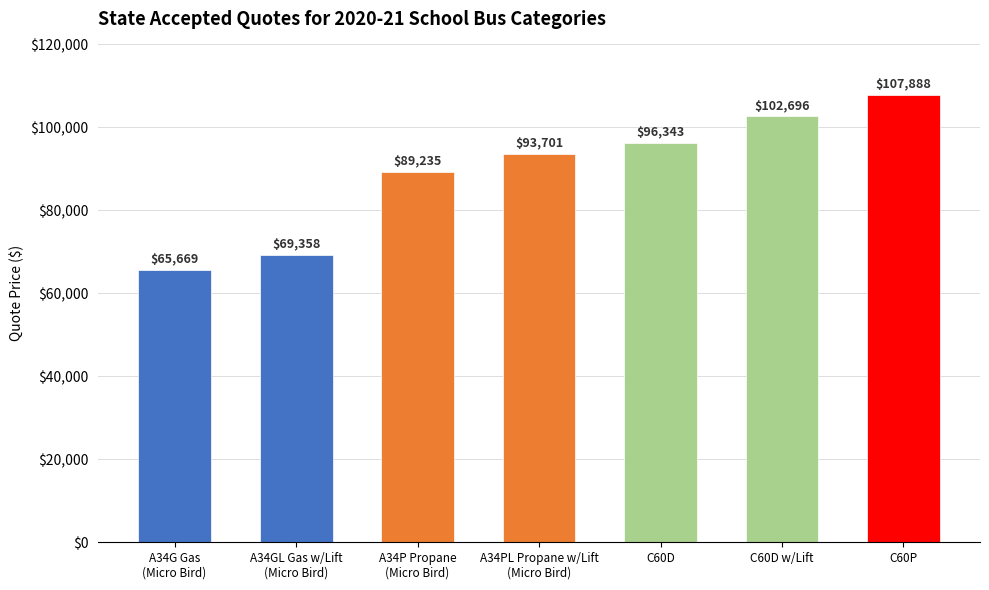

What is the minimum value shown in the chart?

65669